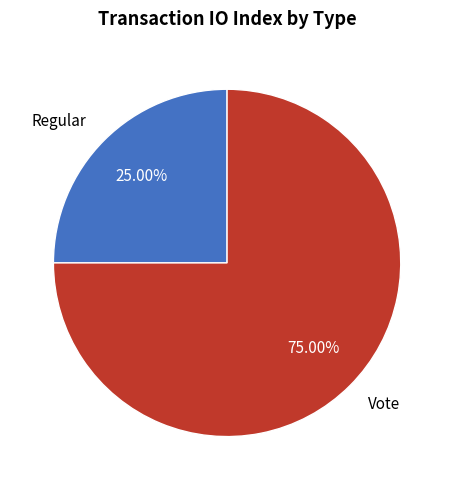

Which slice is the smallest?

Regular